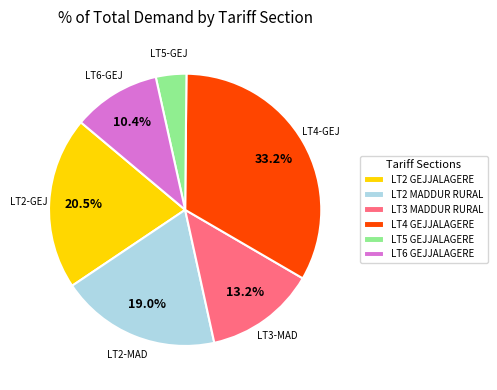

Is the sum of LT5 GEJJALAGERE and LT2 GEJJALAGERE greater than half?

No